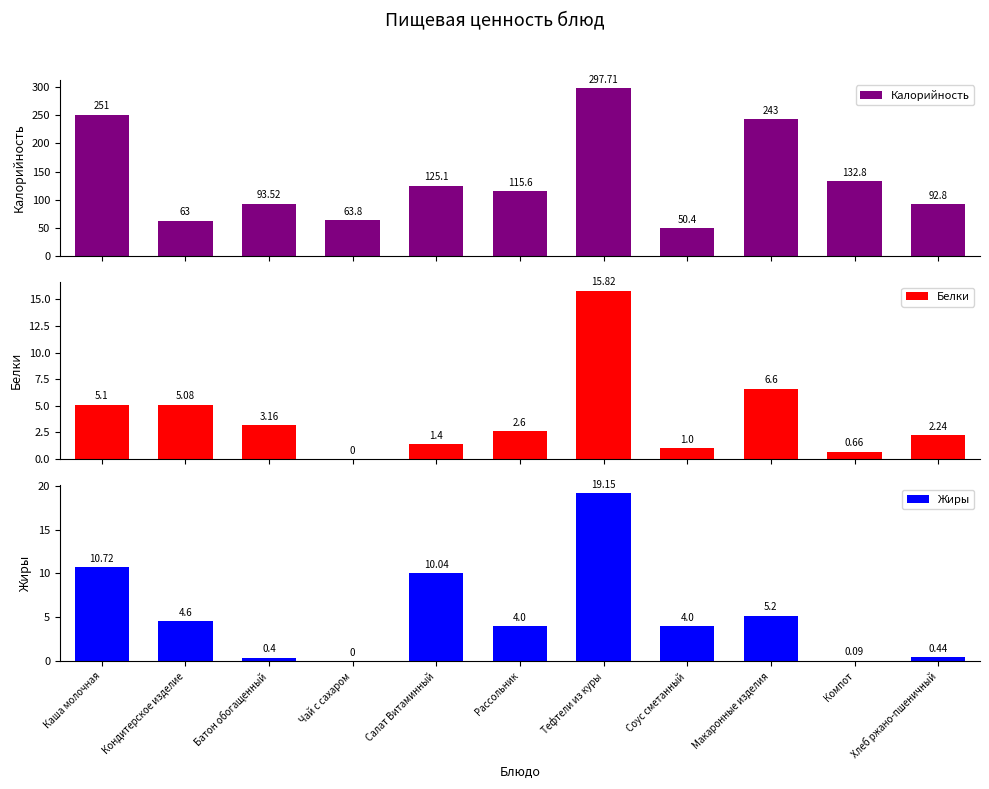

Which series has the largest total across all categories?

Калорийность